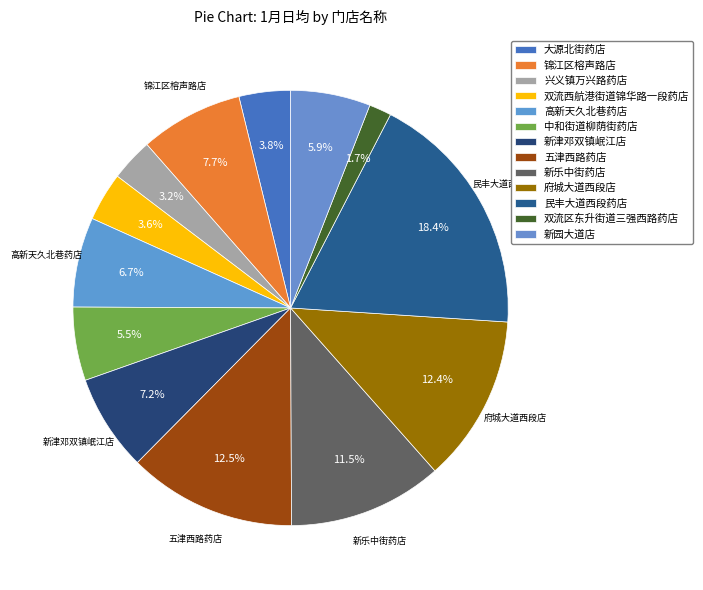

Which category has the biggest portion of the pie?

民丰大道西段药店